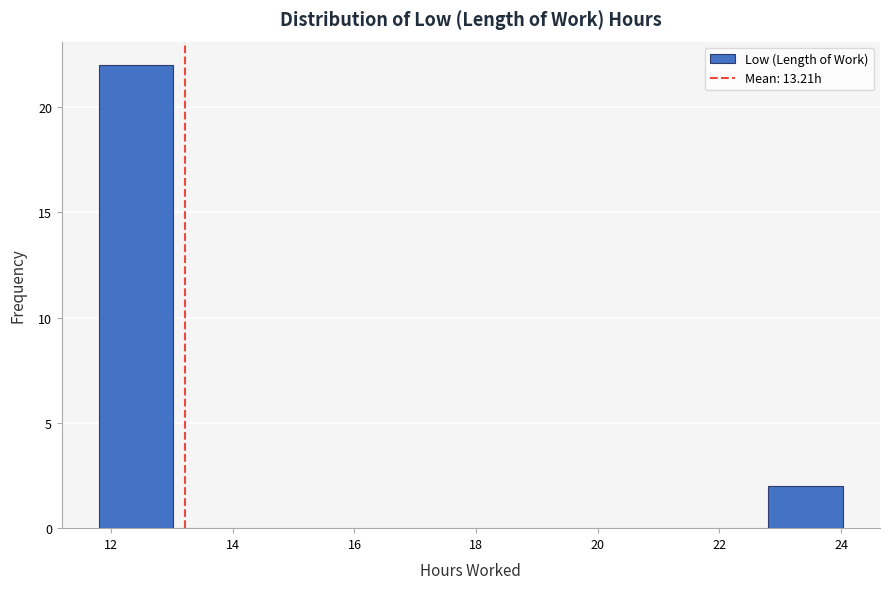

What is the height of the bar covering 11.8 to 13.0 on the x-axis? Neither the bar edges nor the heights are printed on the chart, so give them approximately, as read against the axes.

22